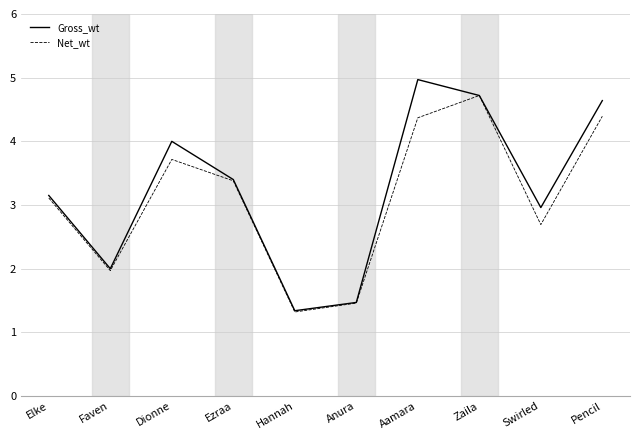

The Net_wt series shows 8.3 at Zaila. True or false?

False